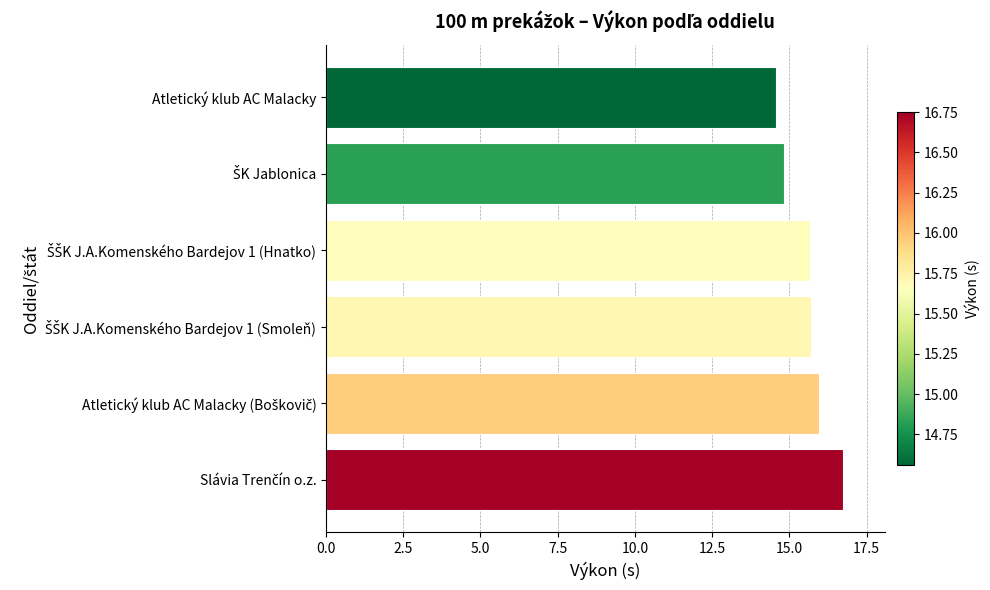

Is it true that the value at Atletický klub AC Malacky is 14.6?

True